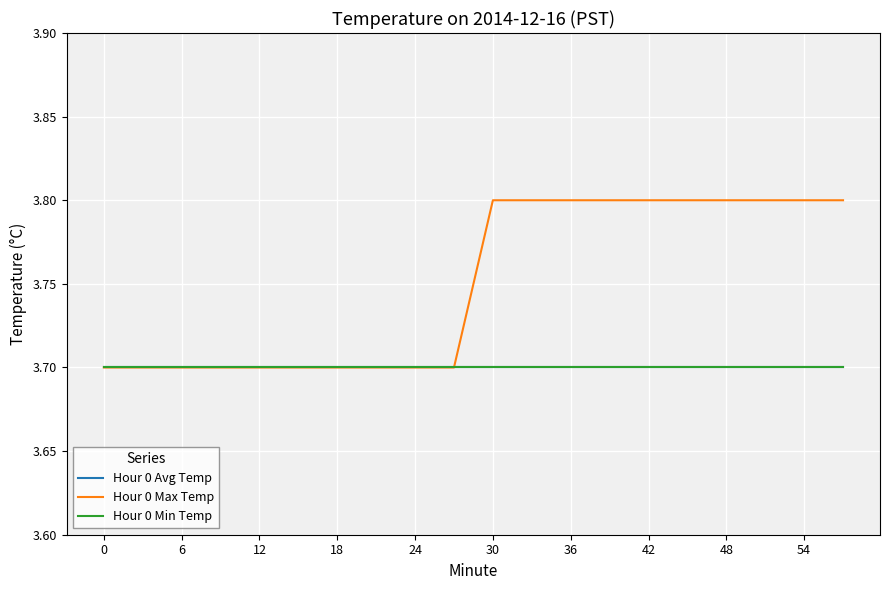

Is this an area chart (filled region under the line)?

No